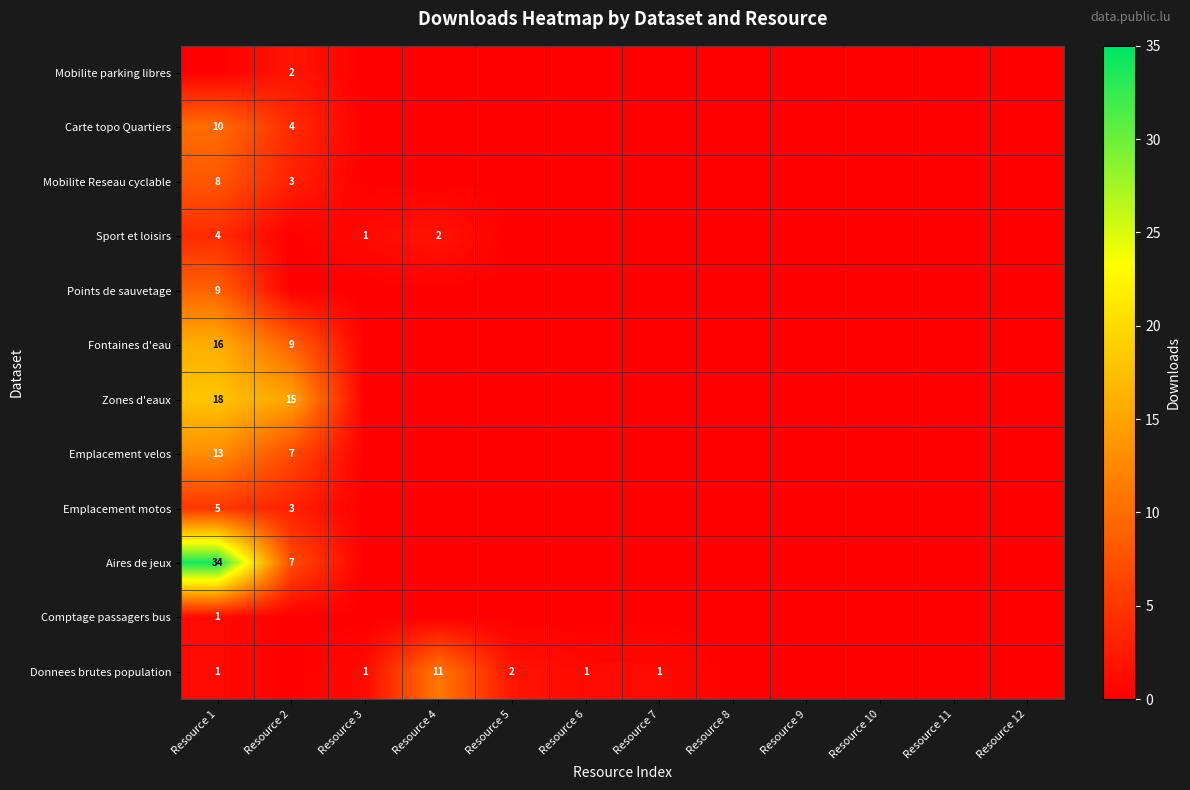

Which series has the largest range (max minus min)?

Aires de jeux